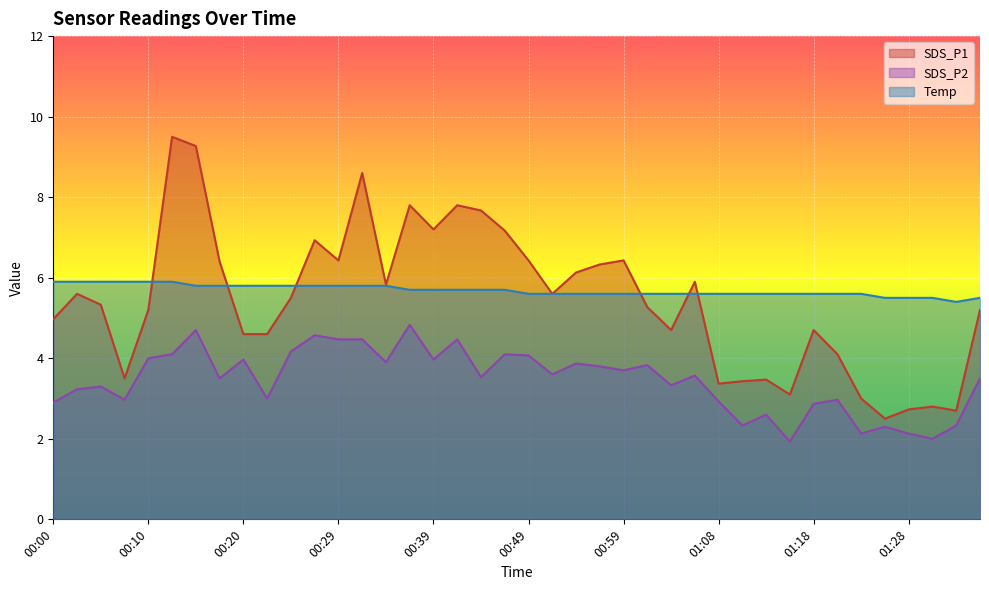

Which category has the highest value in the SDS_P2 series?

00:37